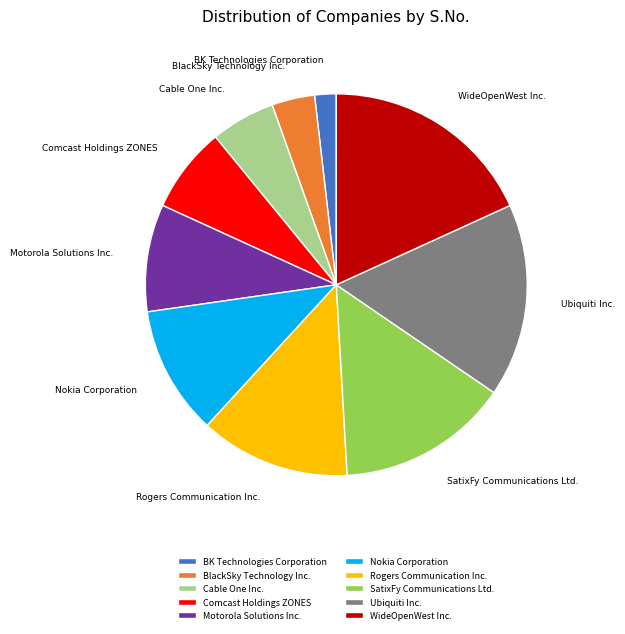

The Motorola Solutions Inc. slice represents 21% of the pie. True or false?

False